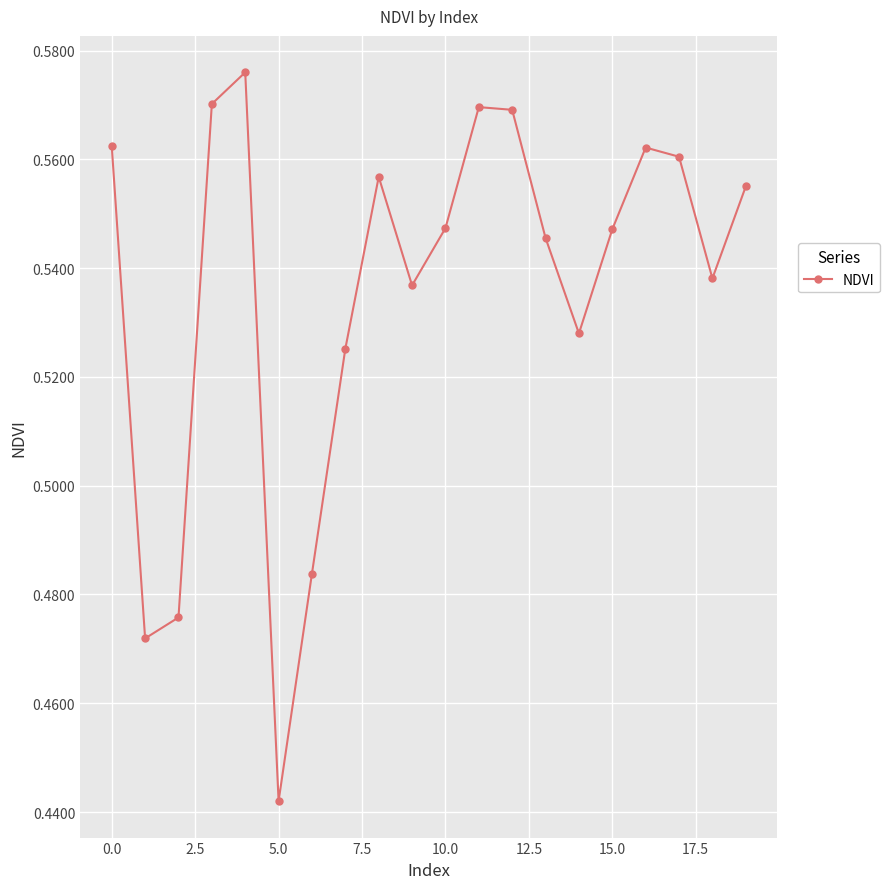

How many series are shown in this chart?

1